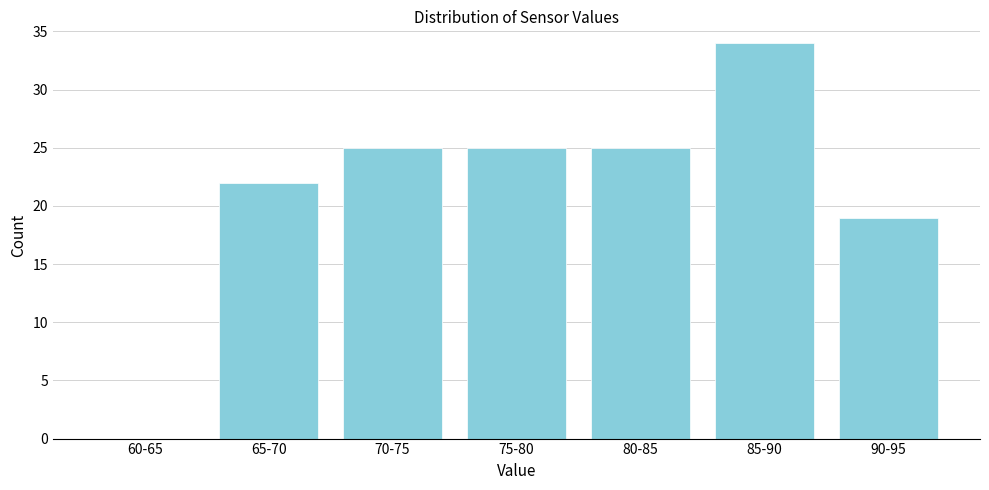

Reading left to right, what are all the values shown in this chart?

60-65=0	65-70=22	70-75=25	75-80=25	80-85=25	85-90=34	90-95=19